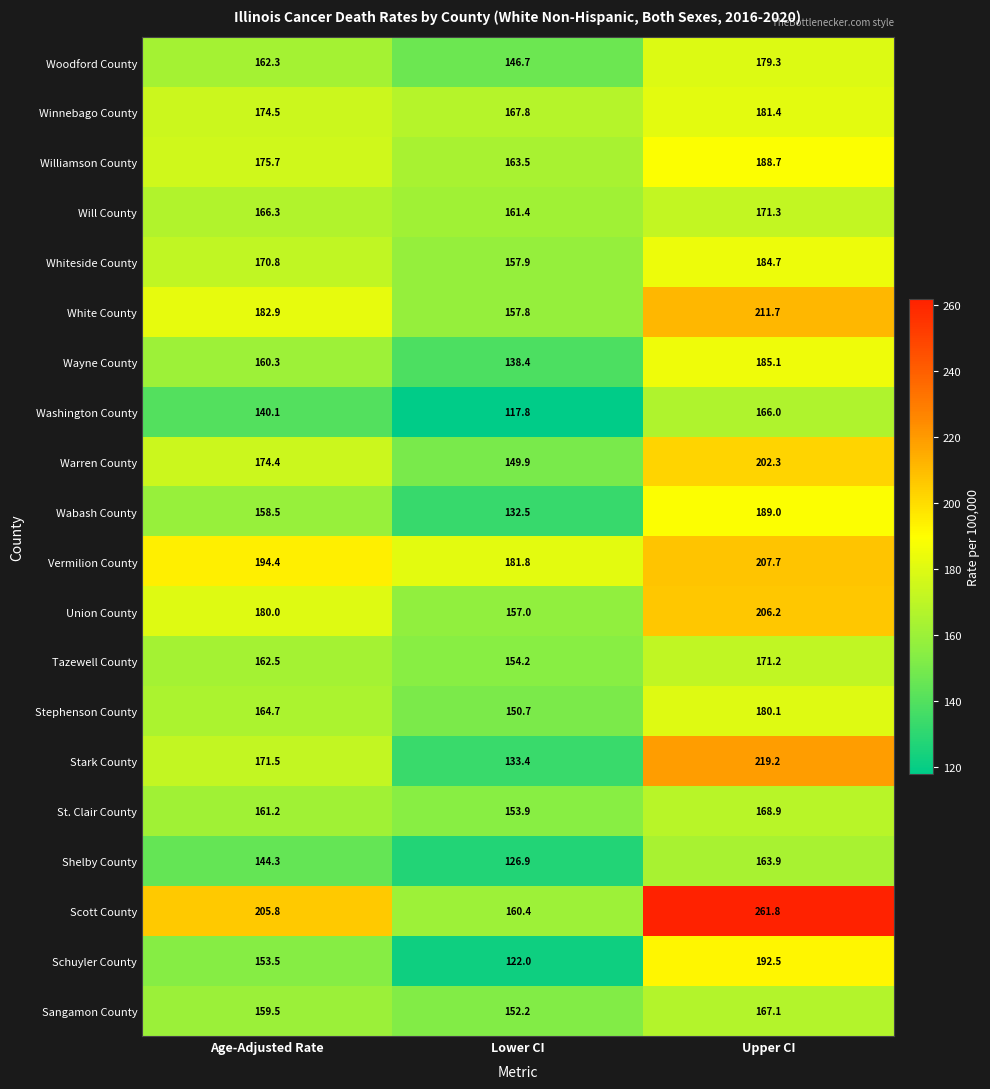

What is the difference between the maximum and second lowest values in the Whiteside County series?

13.9